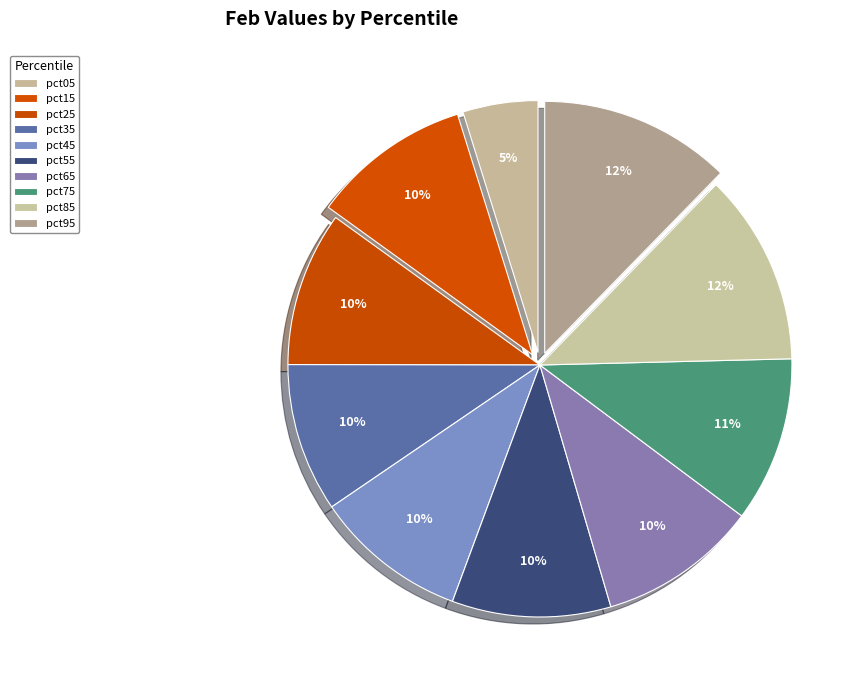

True or false: pct75 accounts for 11% of the total.

True